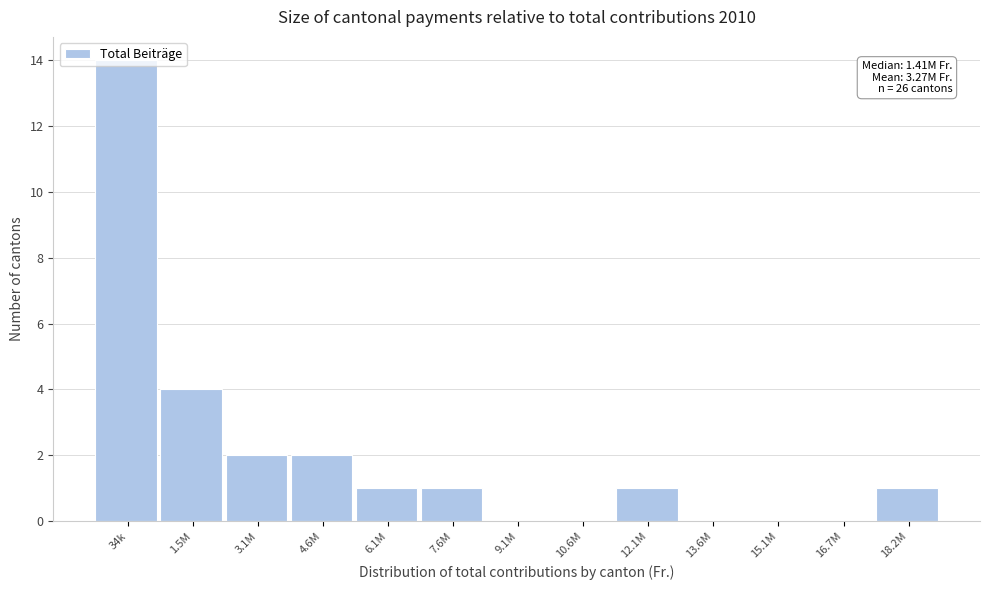

At which label is the value closest to 7?

1.5M